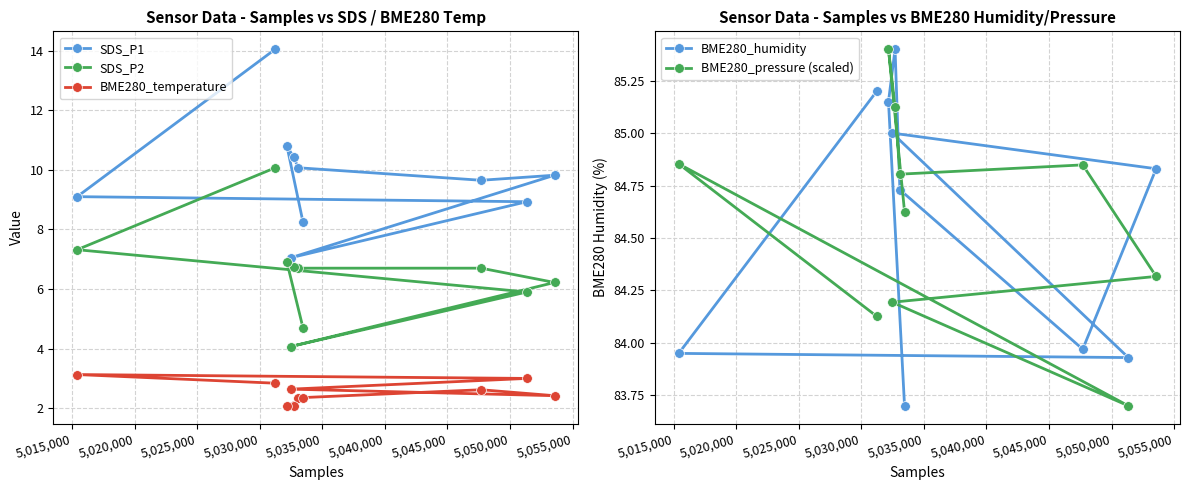

True or false: BME280_humidity and SDS_P2 cross at least once.

False